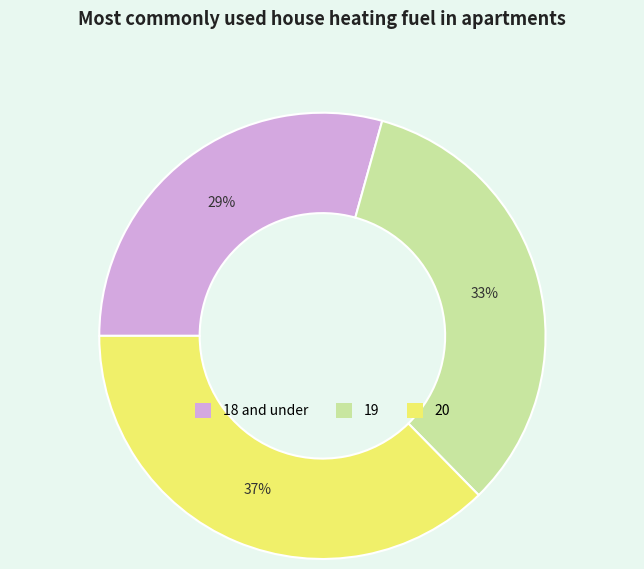

The 18 and under slice represents 17% of the pie. True or false?

False